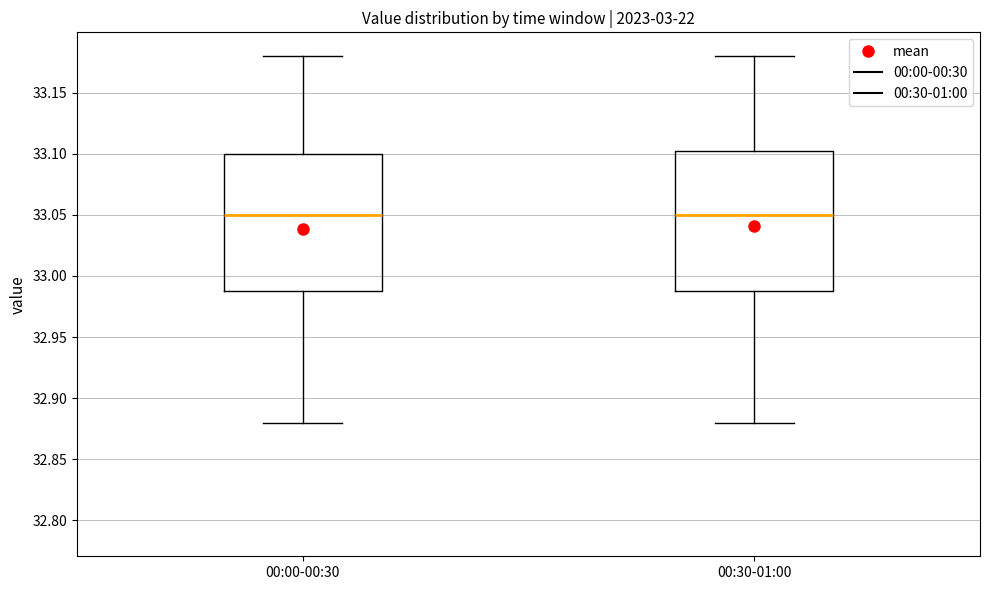

Reading left to right, transcribe this box plot: for each box, give where its median line is, the range the box spans, and where its two whiskers end, as read against the y-axis. The values are not printed on the chart, so give them approximately, as read against the axis.

00:00-00:30: median 33.050, box 32.990 to 33.100, whiskers 32.880 to 33.180
00:30-01:00: median 33.050, box 32.990 to 33.105, whiskers 32.880 to 33.180